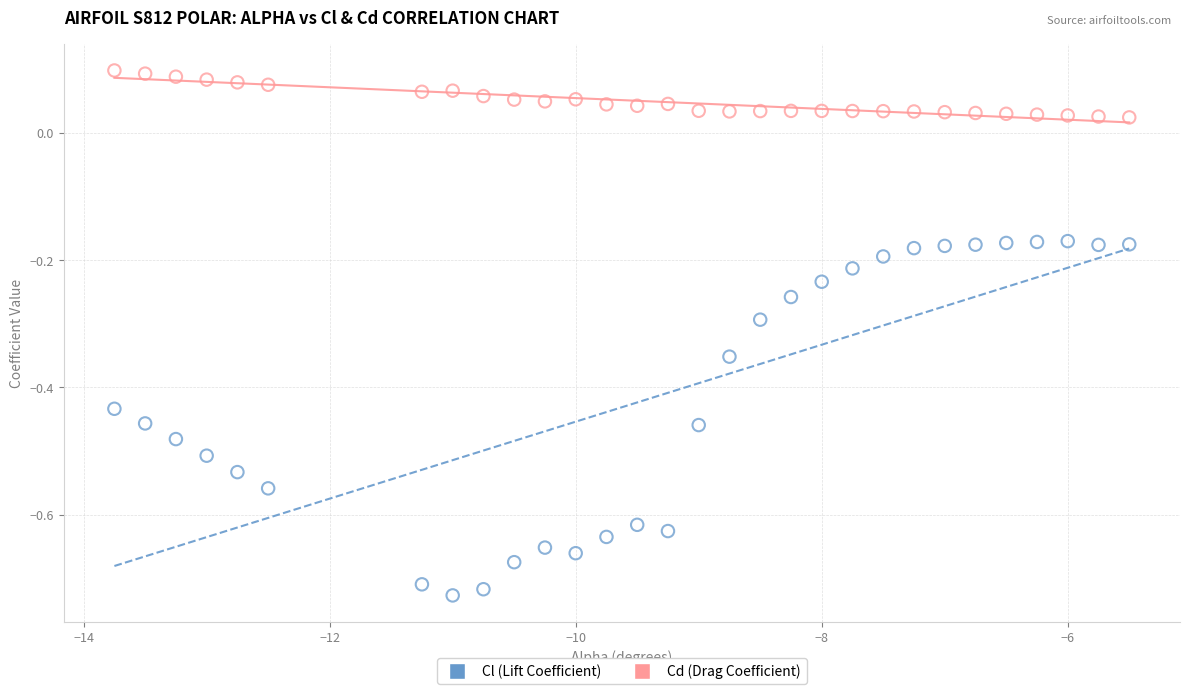

Which series reaches the maximum Y coordinate?

Cd (Drag Coefficient)